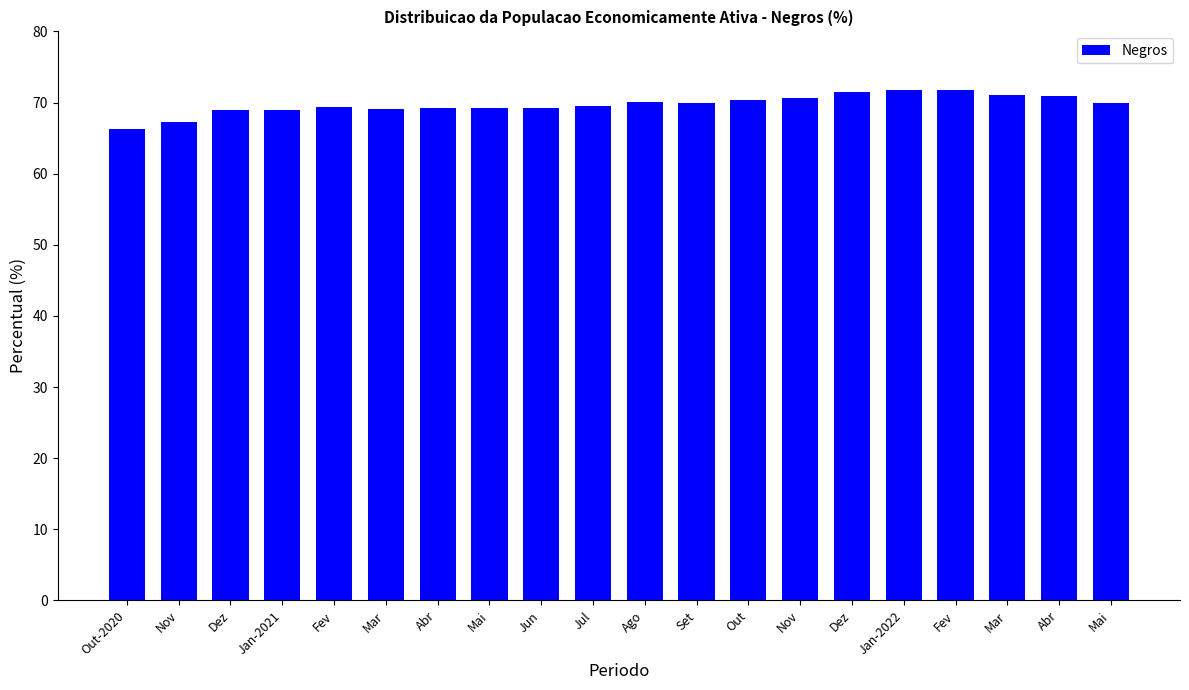

What is the difference between the values at Abr and Fev?

2.6